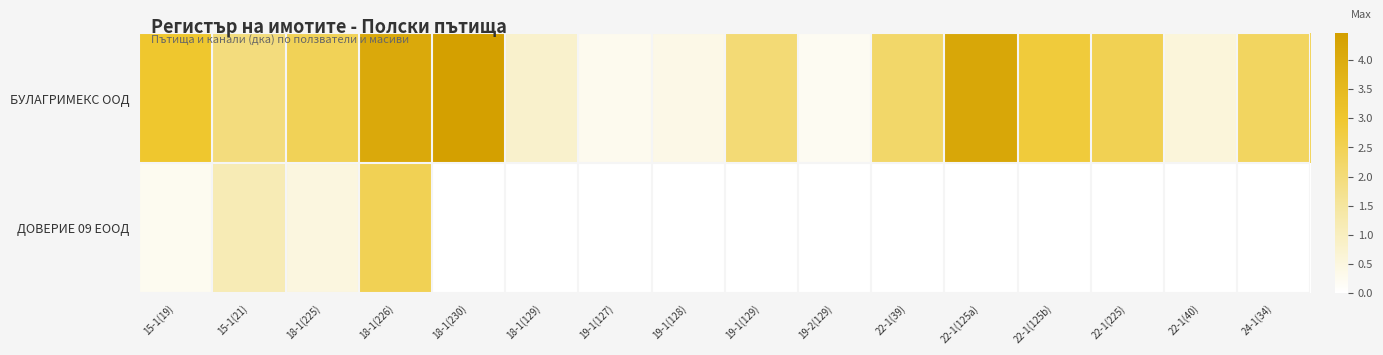

Which has a higher value, 18-1(129) or 19-1(128)?

18-1(129)